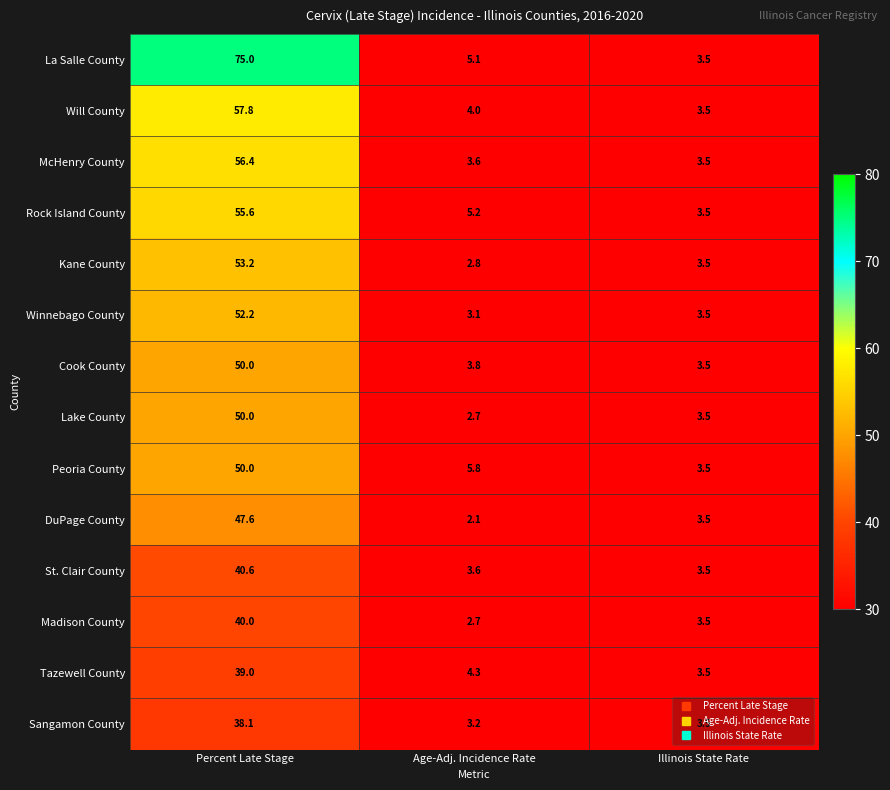

What is the sum of all McHenry County values?

63.5